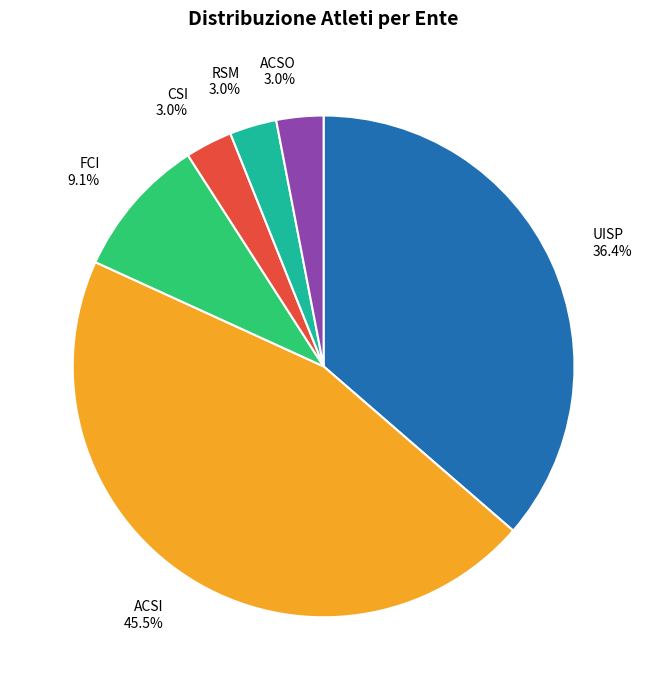

True or false: CSI accounts for 11% of the total.

False